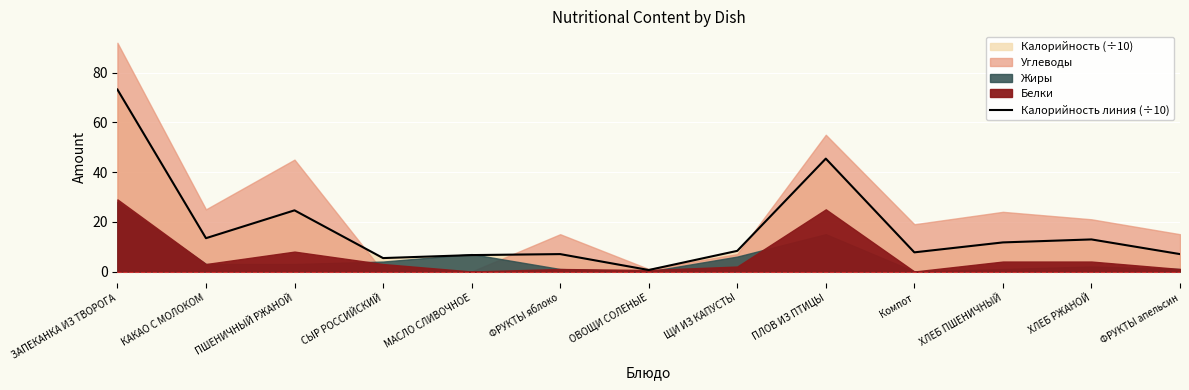

Where is the first local minimum?

КАКАО С МОЛОКОМ